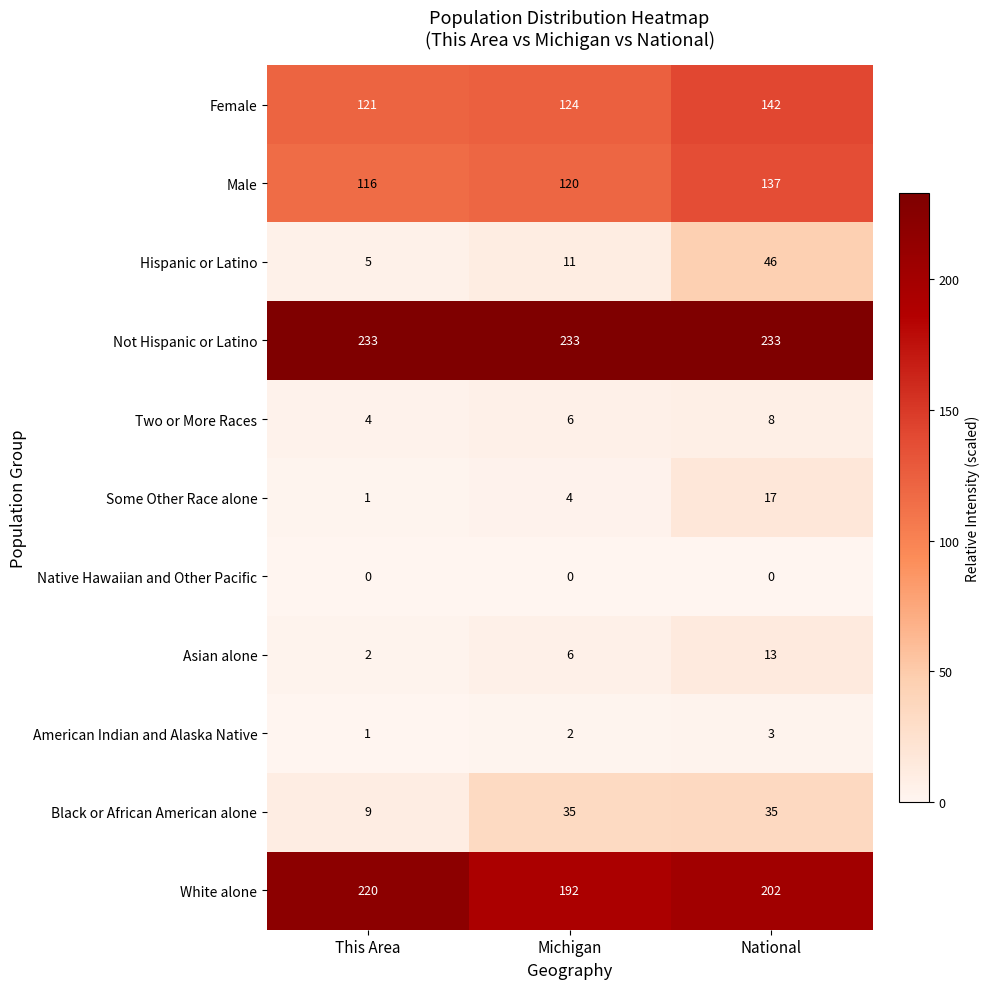

Between This Area and Michigan, which series saw the biggest shift?

White alone